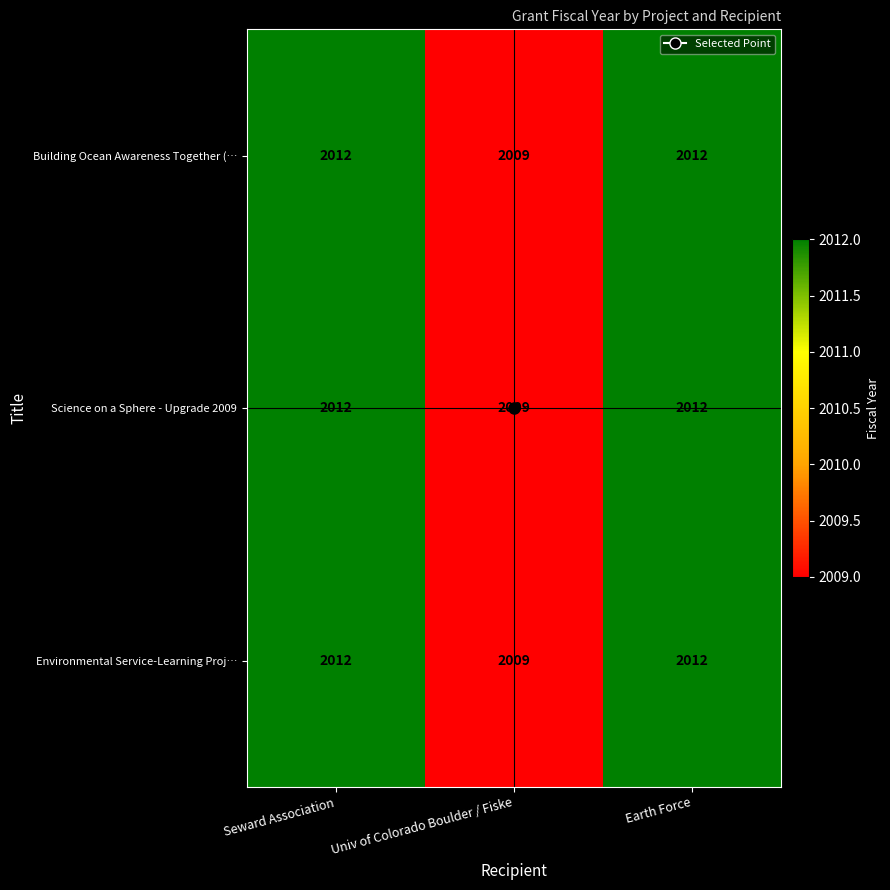

How many data points does each series have?

3